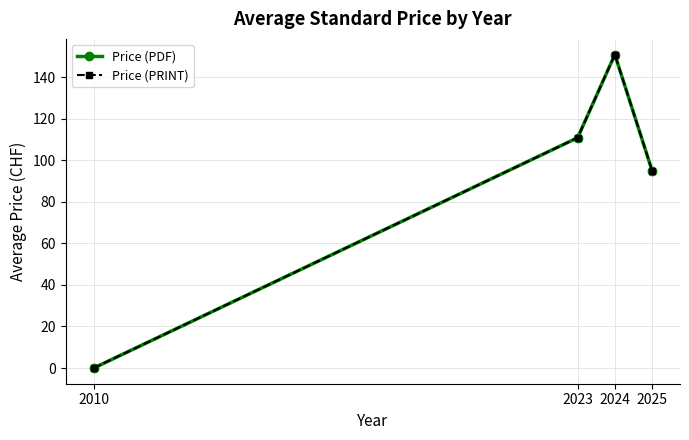

Is it true that Price (PRINT) equals 95.0 at 2025?

True